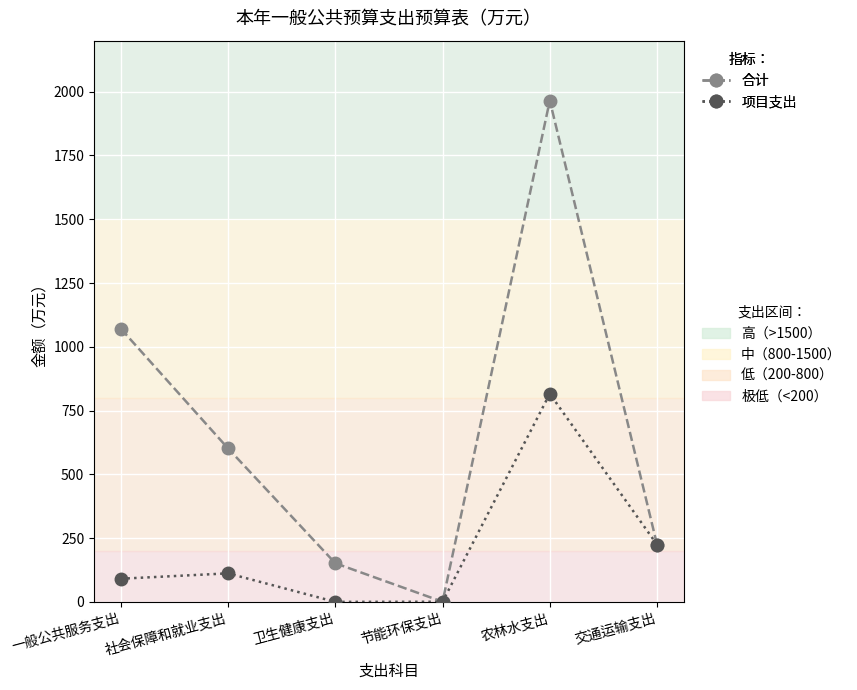

What is the label of the 2nd point from the left?

社会保障和就业支出